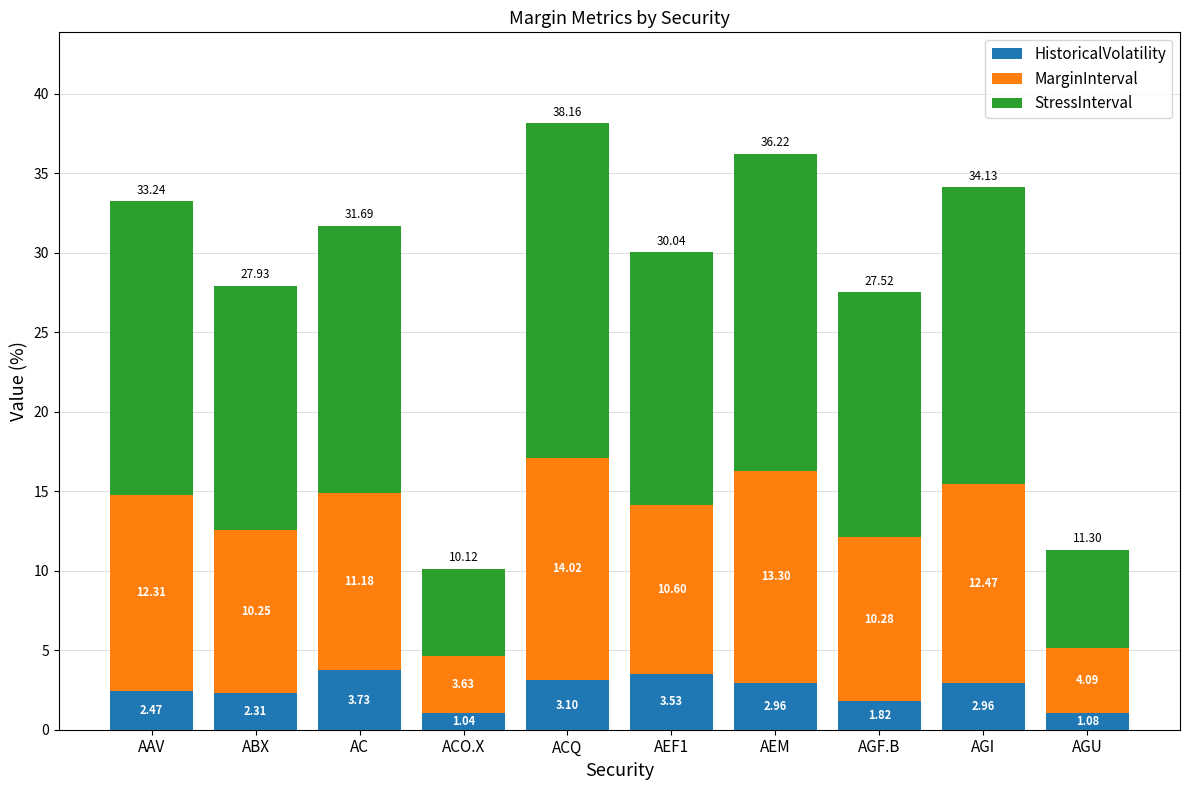

At which category is the sum across all series the highest?

ACQ